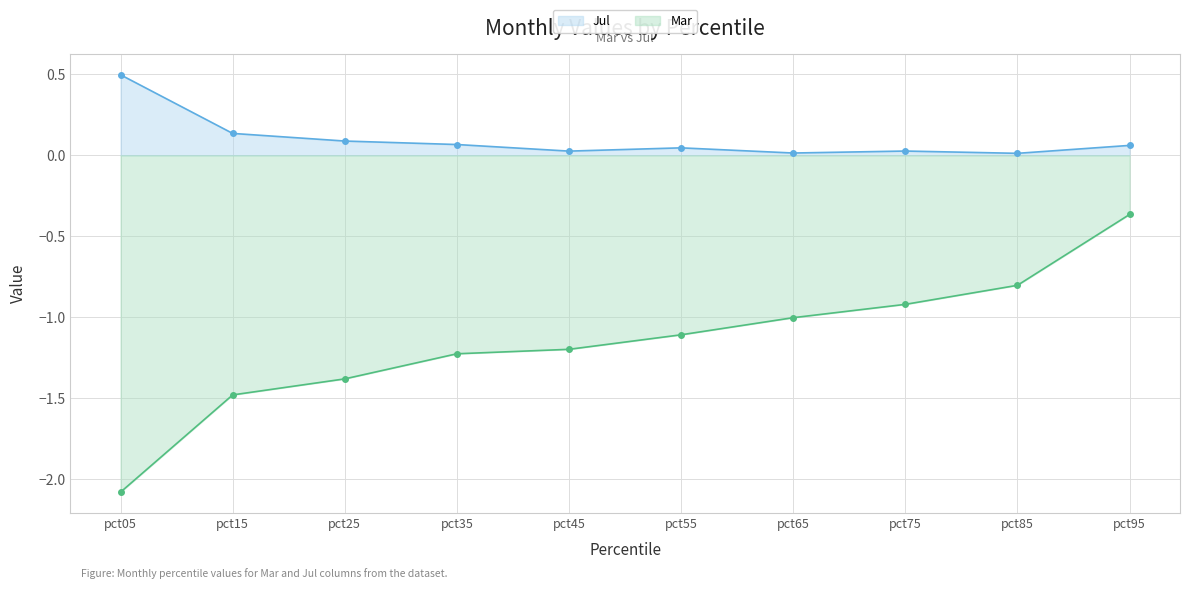

The value of Mar at pct65 is -1.0. True or false?

True